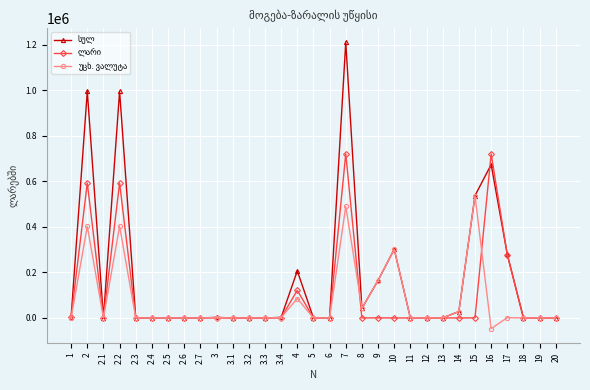

How many categories are shown in the chart?

31